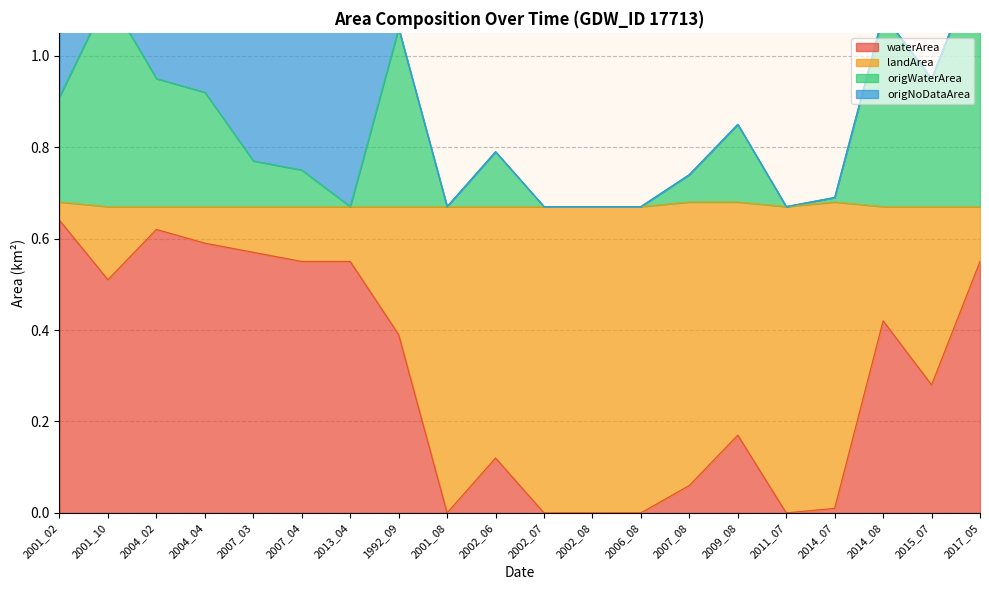

At which category does waterArea reach its first local valley?

2001_10